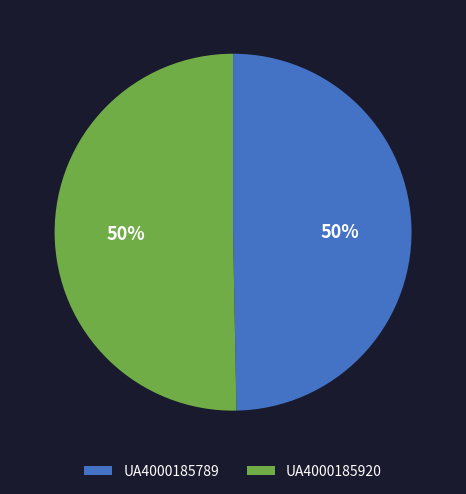

To the nearest percent, what portion does UA4000185920 represent?

50%